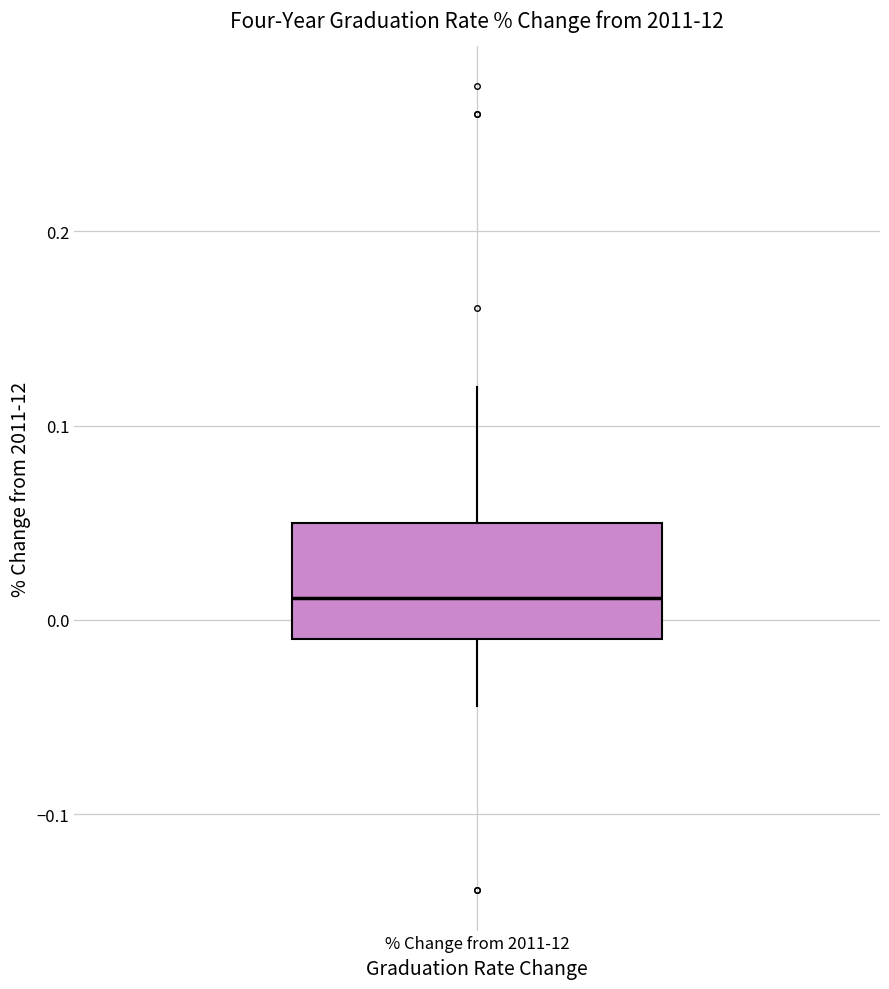

Where is the lower edge of the box for % Change from 2011-12 on the y-axis? The values are not printed on the chart, so give them approximately, as read against the axis.

-0.01